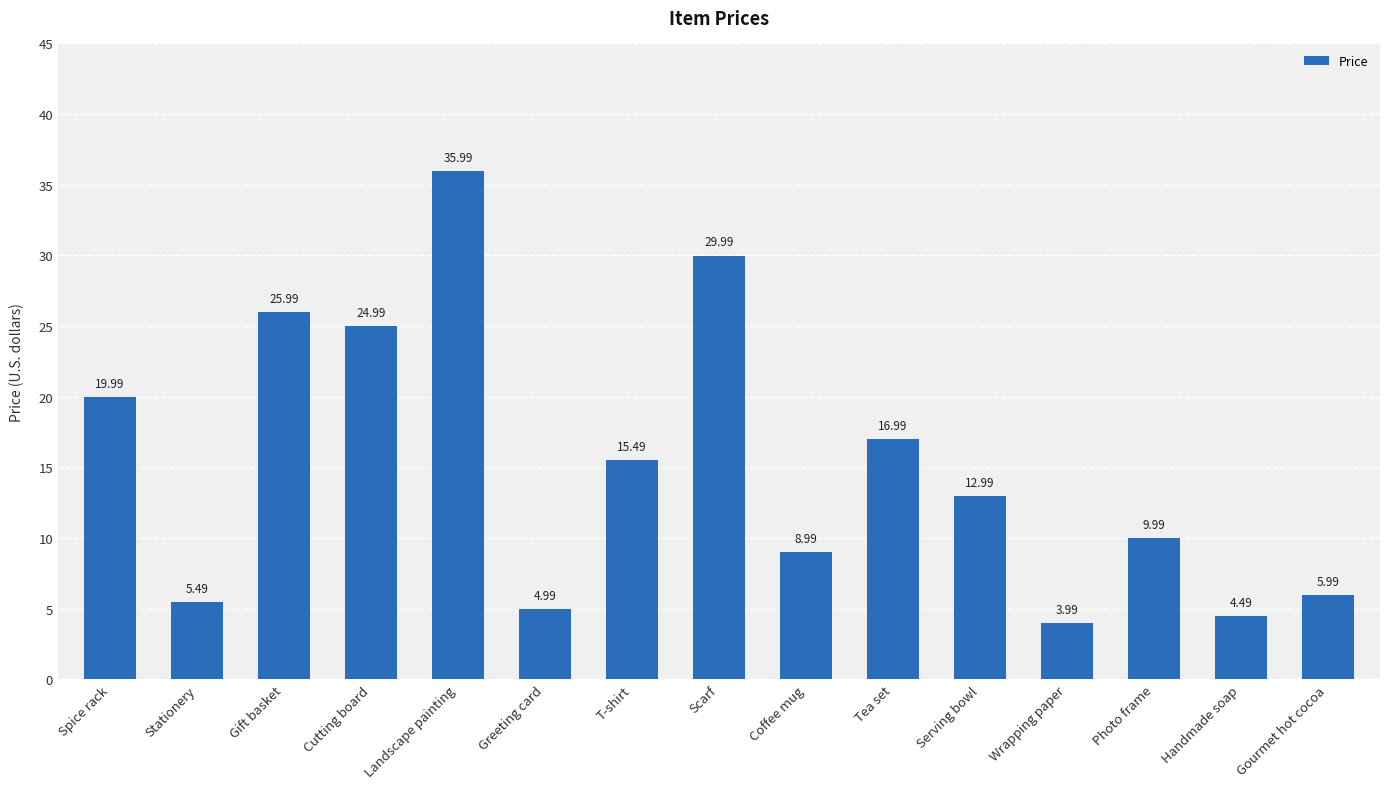

What is the label of the 1st bar from the left?

Spice rack